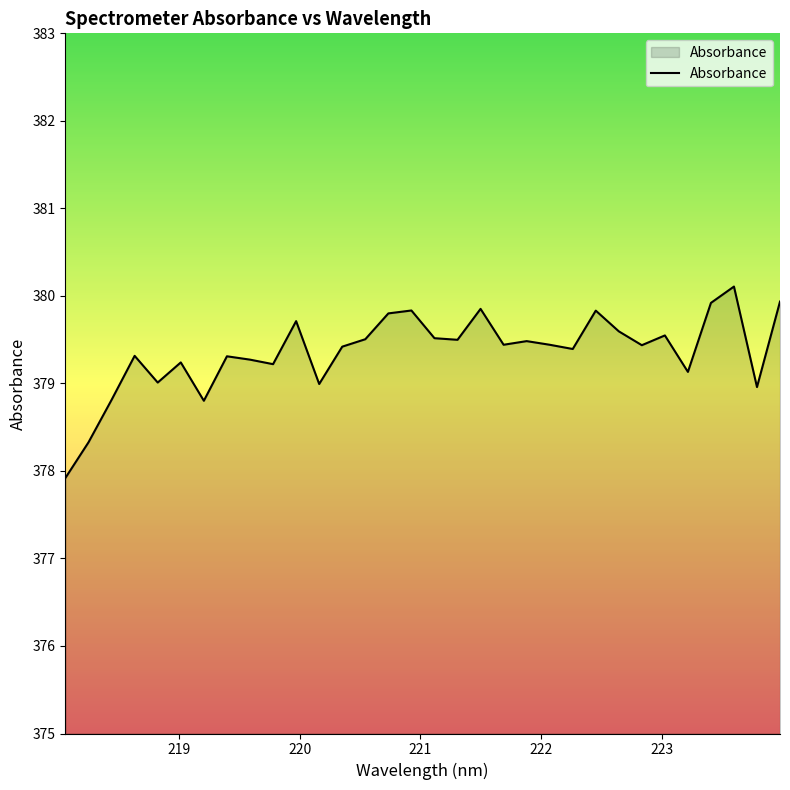

How many lines are shown in the chart?

1